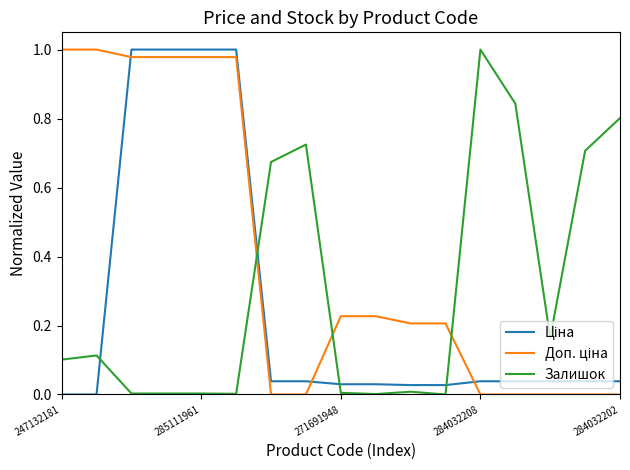

Does the chart display data point markers on the line(s)?

No